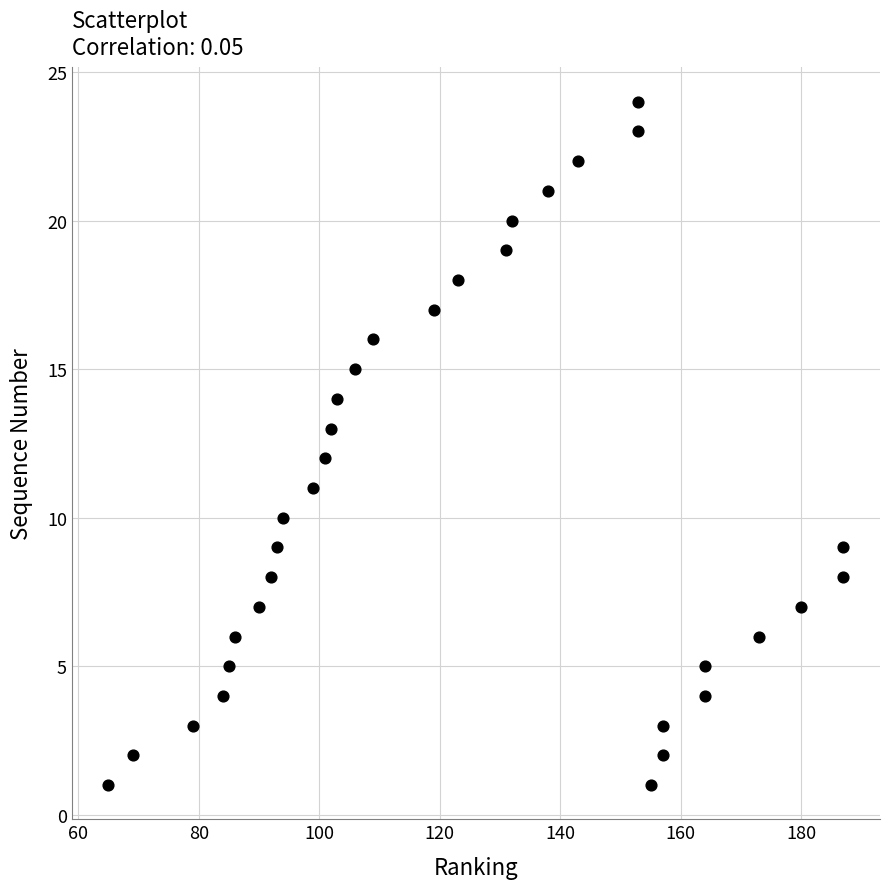

What is the range of X values (max minus min)?

122